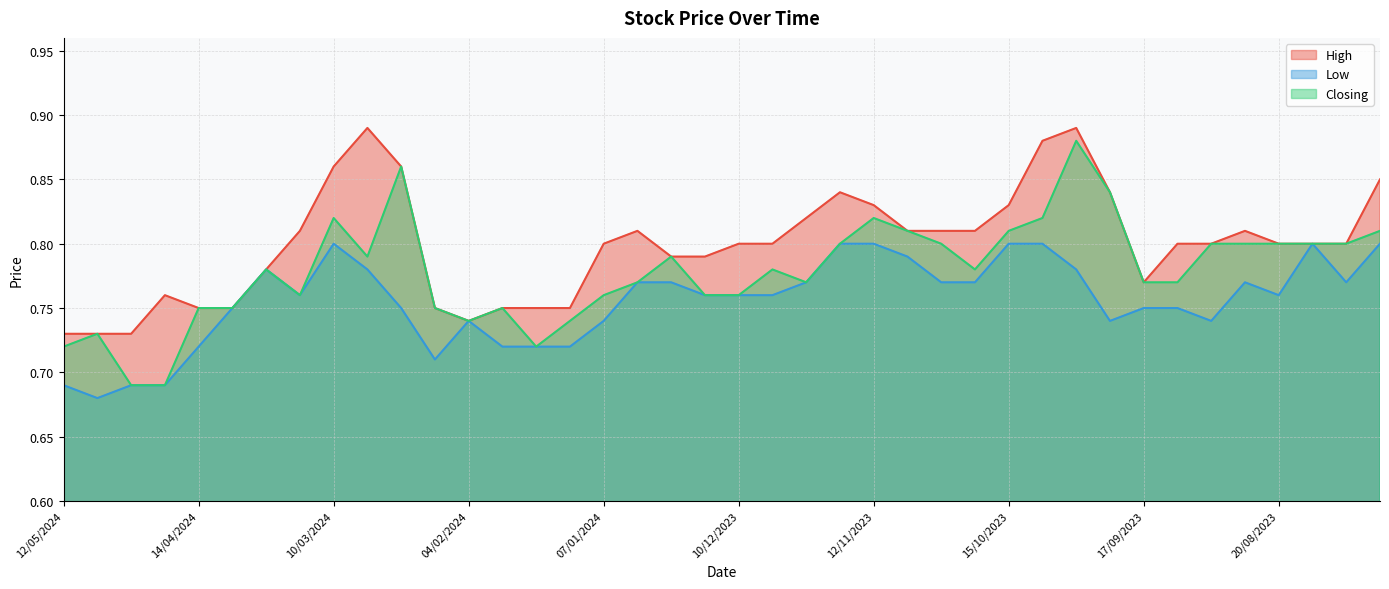

Rank the series at 29/10/2023 from highest to lowest value.

High, Closing, Low